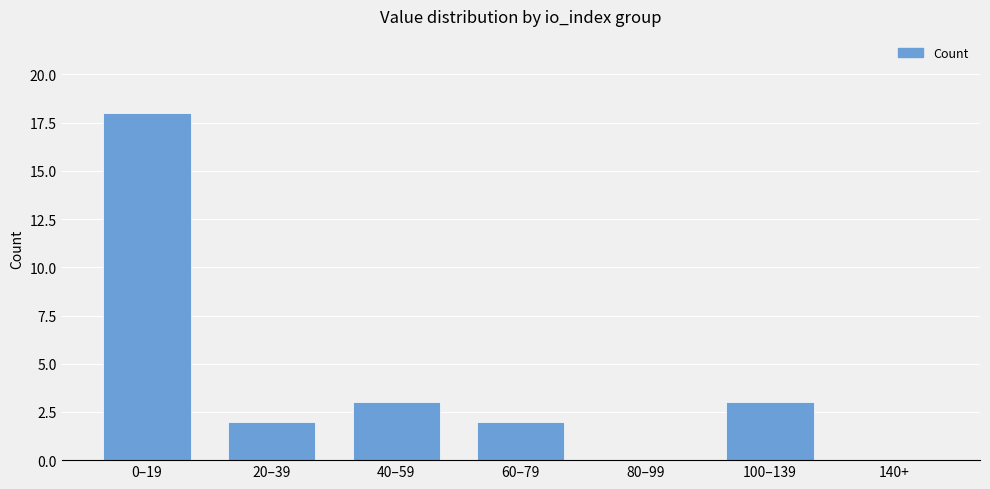

The chart shows a value of 3 at 20–39. True or false?

False